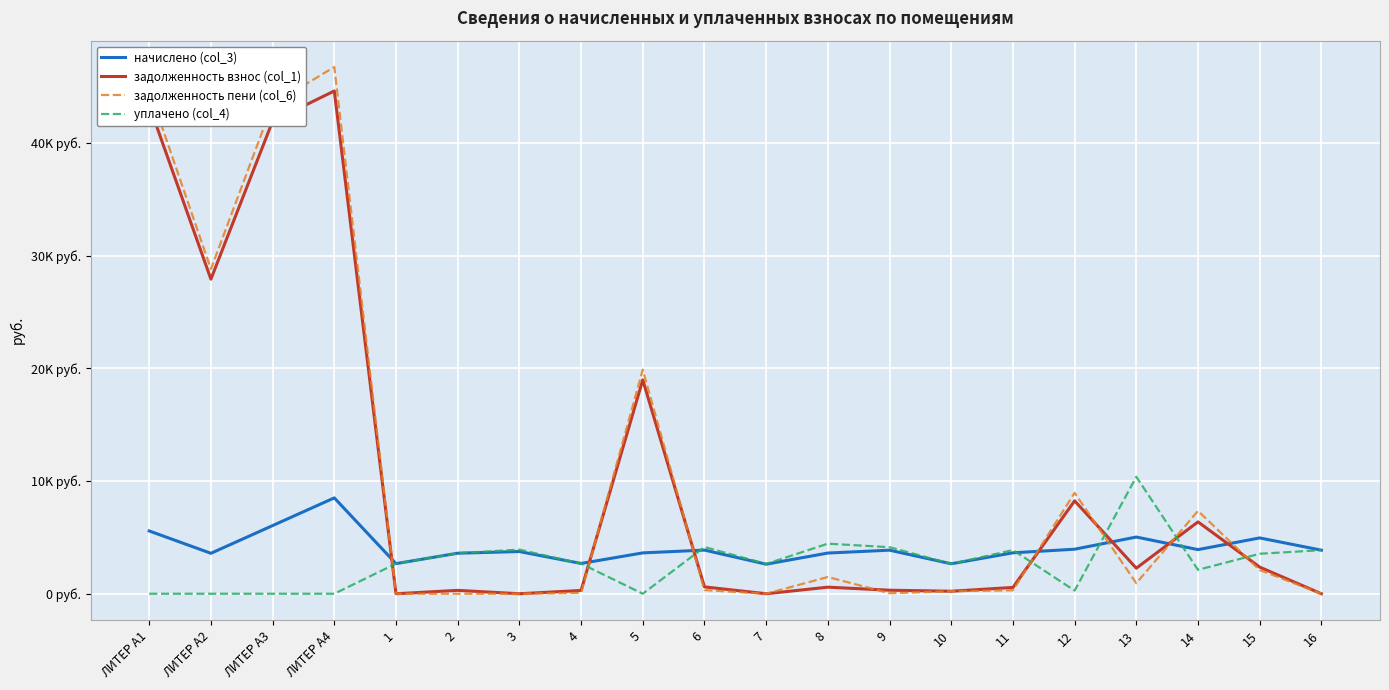

What is the sum of the уплачено (col_4) values at ЛИТЕР А2 and 7?

2642.6